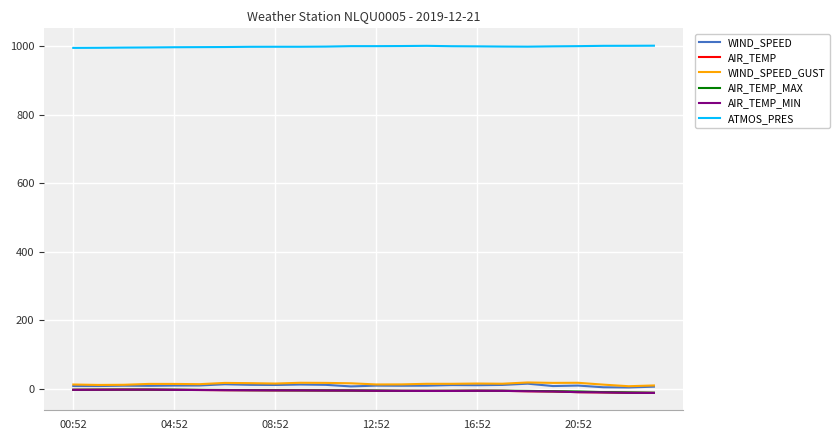

True or false: ATMOS_PRES and AIR_TEMP intersect in this chart.

False